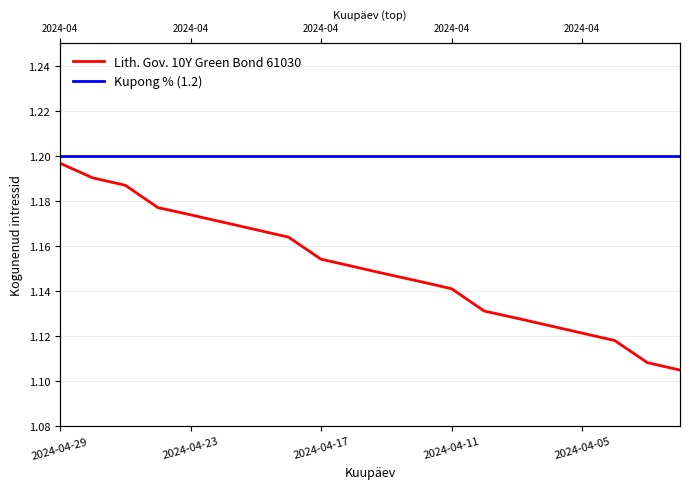

Rank the series by their maximum value, from lowest to highest.

Lith. Gov. 10Y Green Bond 61030, Kupong % (1.2)